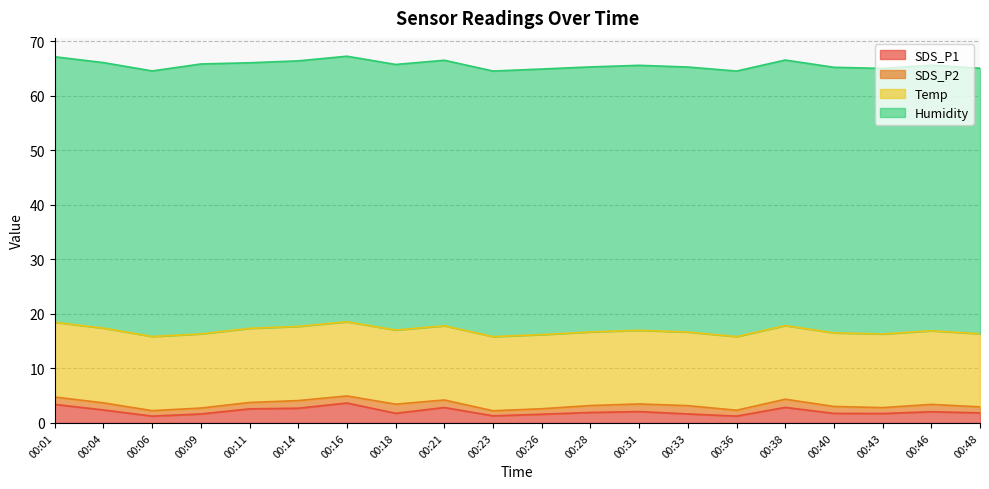

What is the difference between the highest and lowest values at 00:21?

47.3